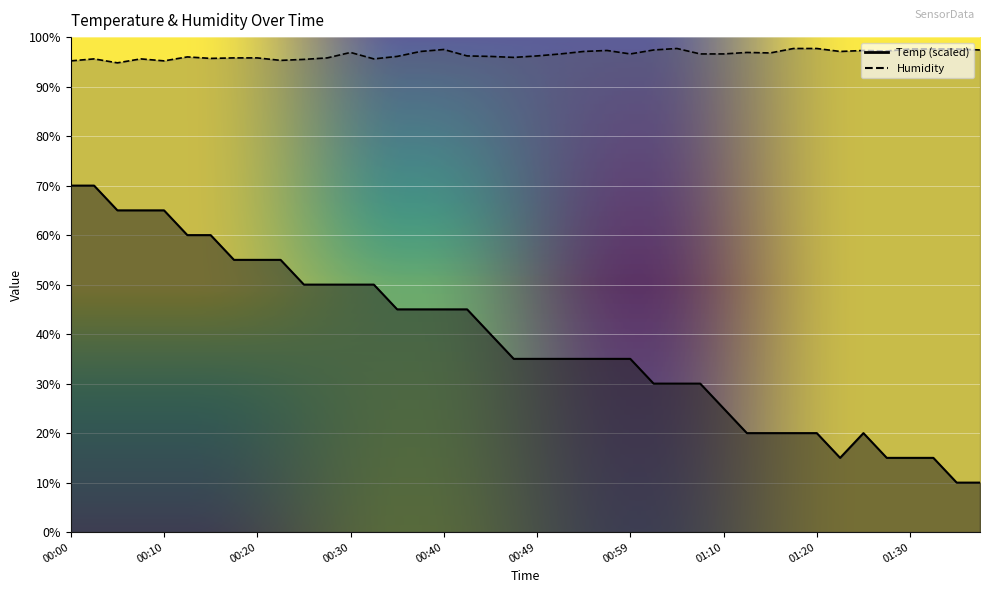

What is the label of the 26th point from the right?

00:35